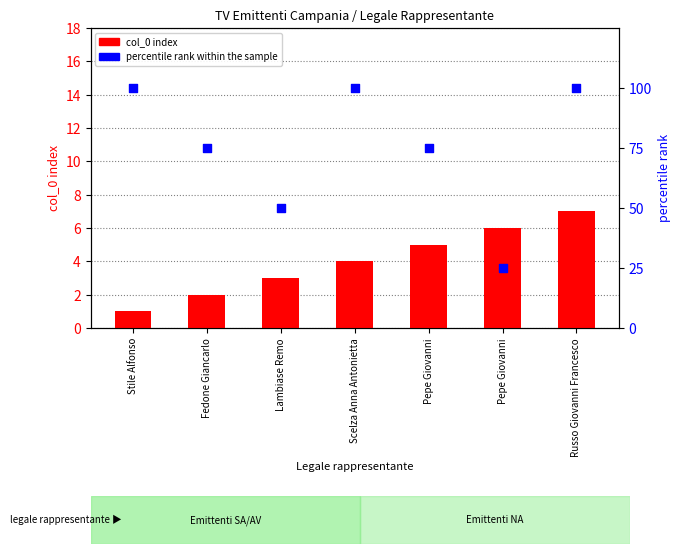

What is the total value across all series at Fedone Giancarlo?

77